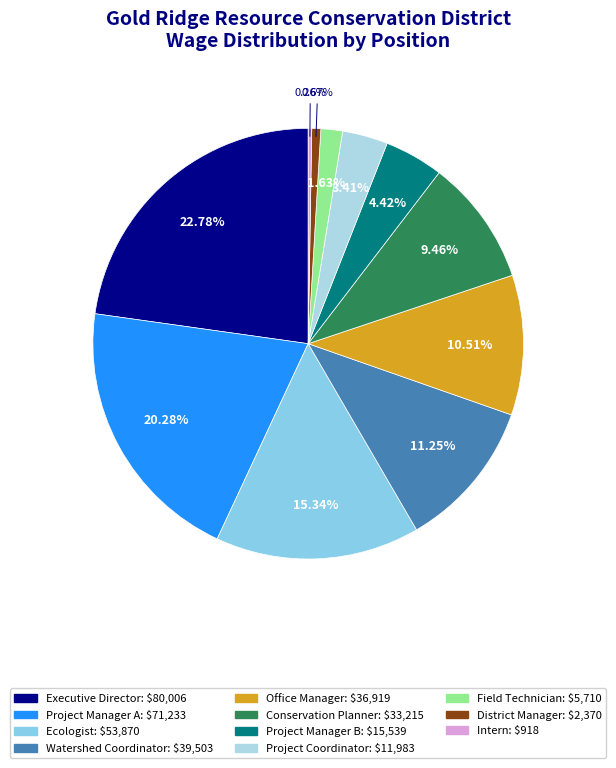

Count the number of slices in the pie.

11